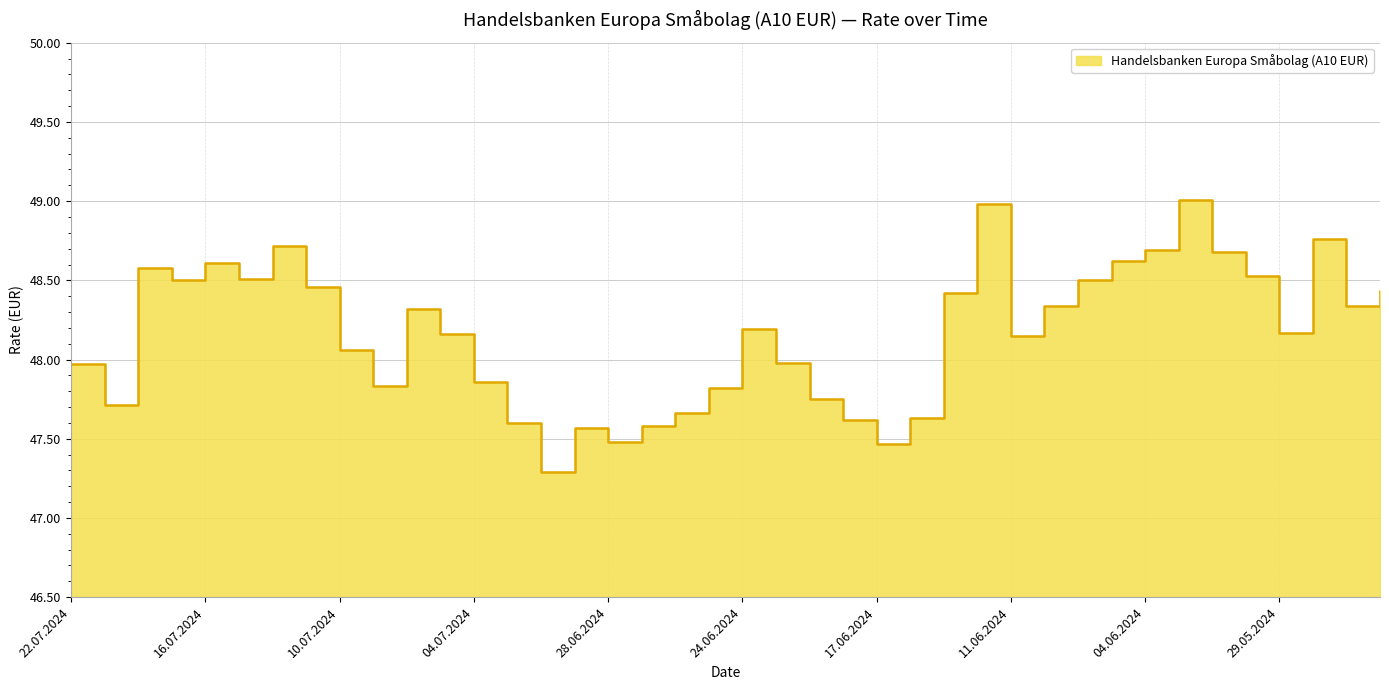

What is the greatest value displayed?

49.0